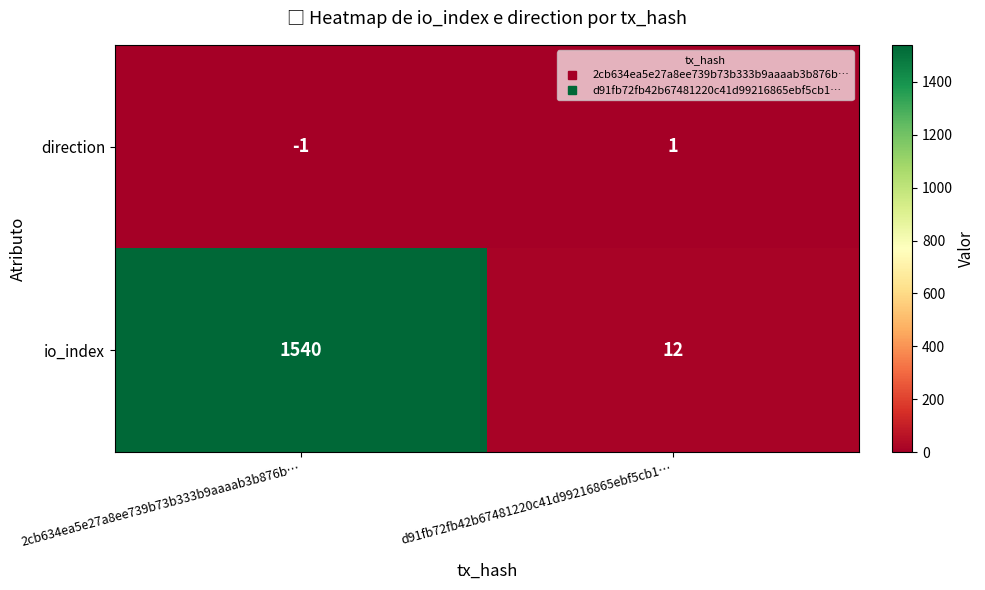

What is the greatest value displayed?

1540